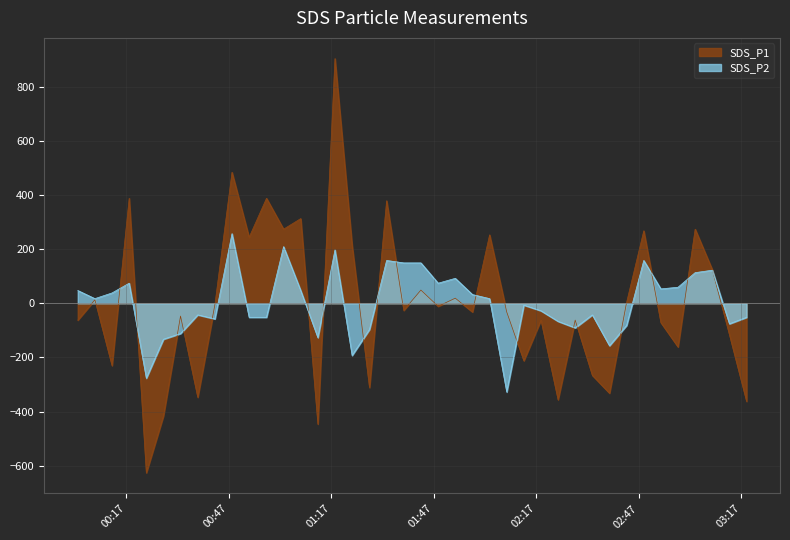

What is the smallest value displayed?

-626.0